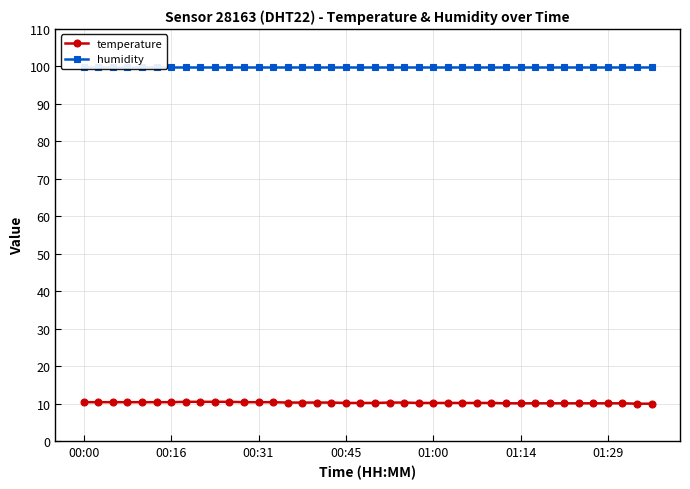

At how many categories does at least one series exceed 70?

40